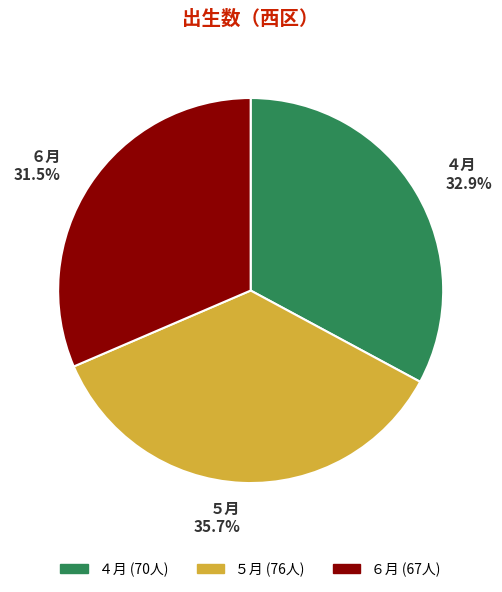

What percentage is NOT represented by ６月?

68.5%